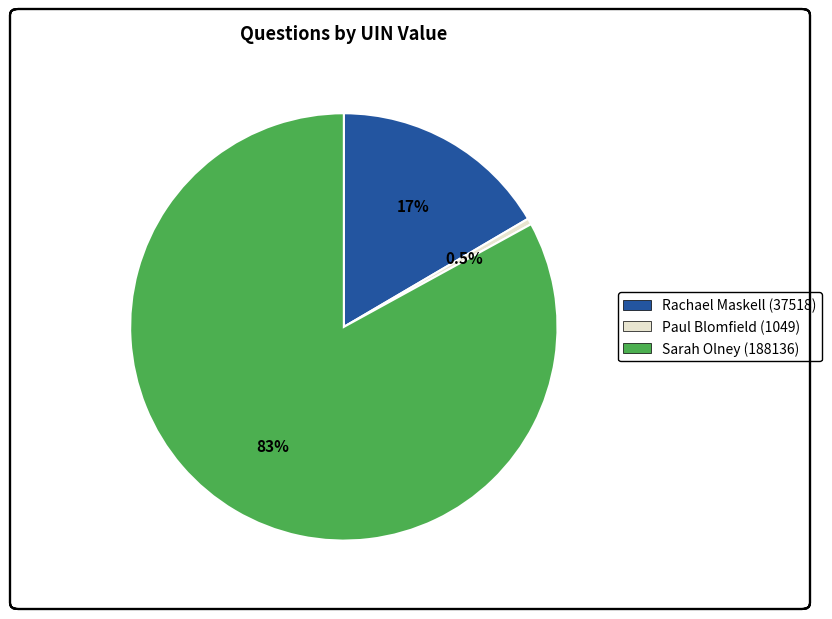

Is Rachael Maskell (37518) the majority of the pie?

No